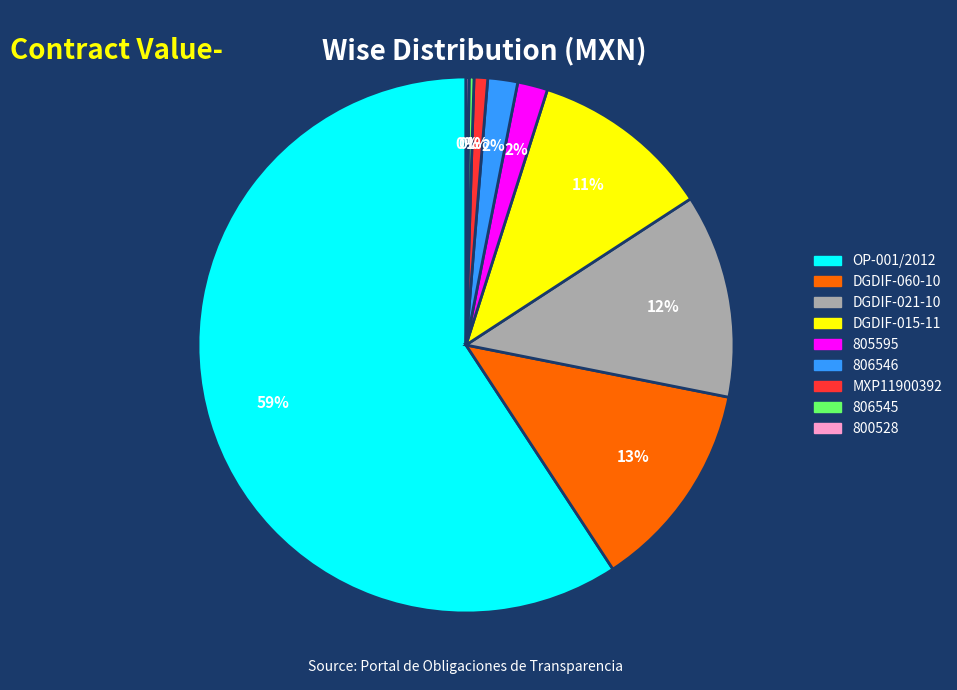

Between 806546 and OP-001/2012, which is larger?

OP-001/2012